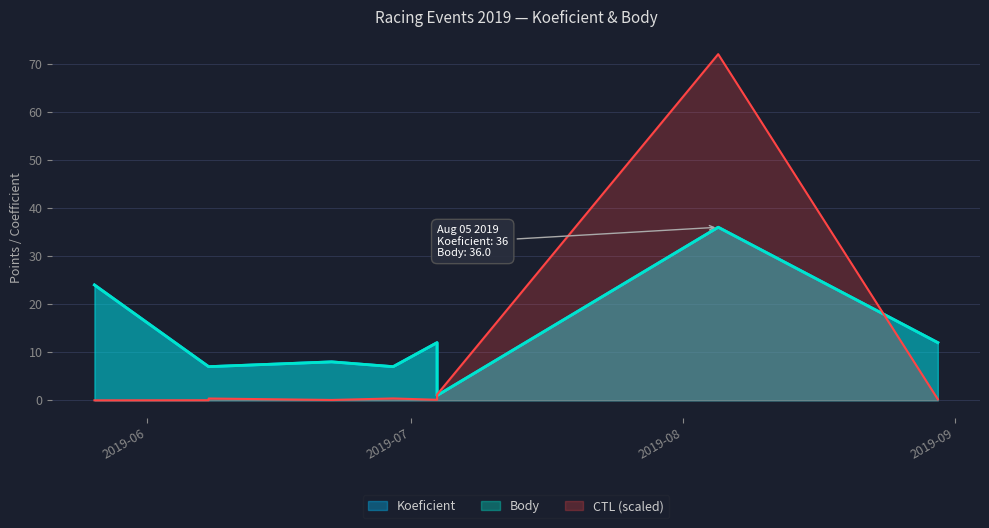

What is the difference between the highest and lowest values at 2019-07-04?

11.9